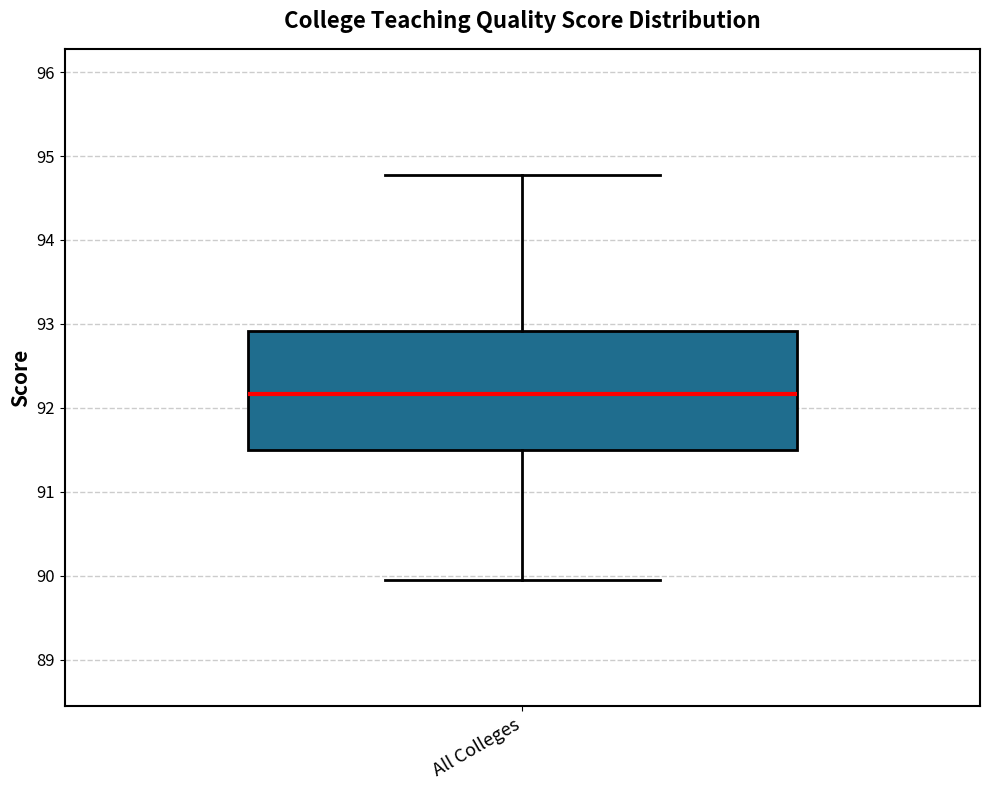

Where is the lower edge of the box for All Colleges on the y-axis? The values are not printed on the chart, so give them approximately, as read against the axis.

91.5